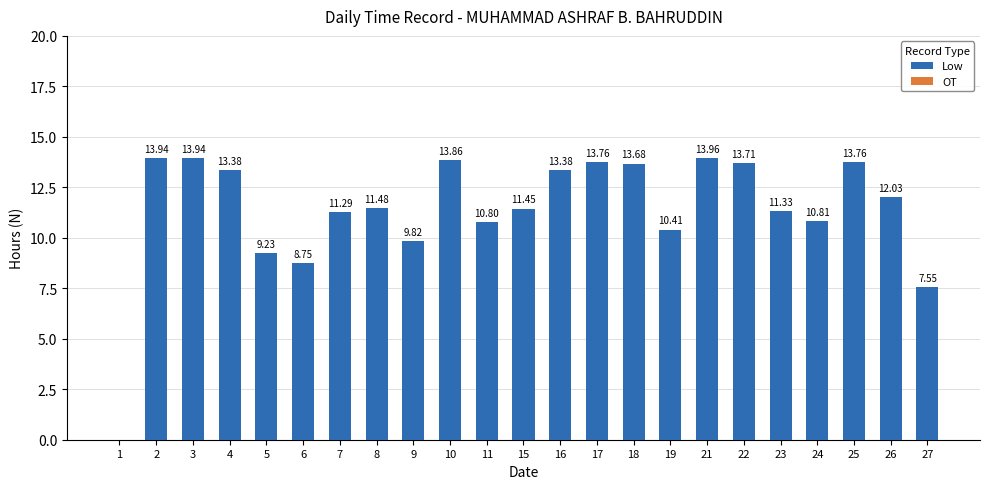

Are the bars horizontal?

No